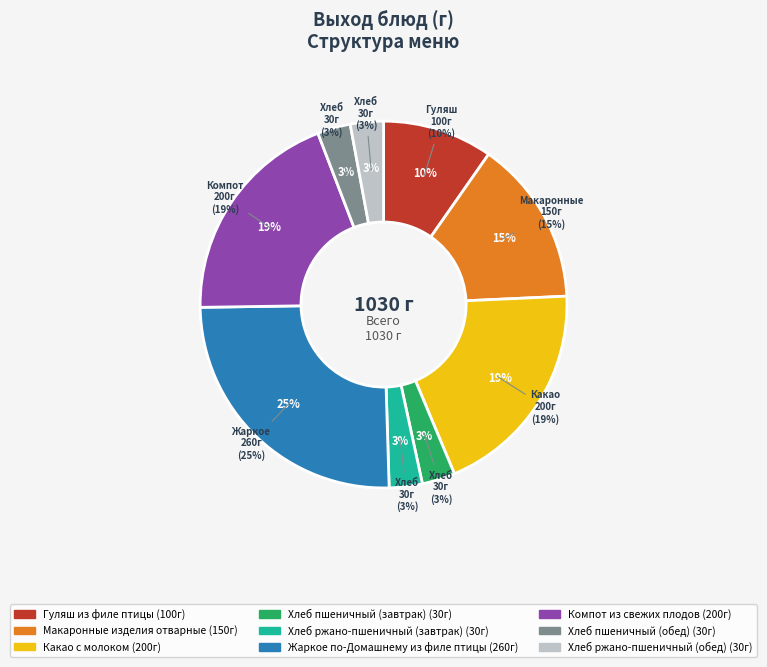

What percentage is the Жаркое по-Домашнему из филе птицы slice, to the nearest percent?

25%